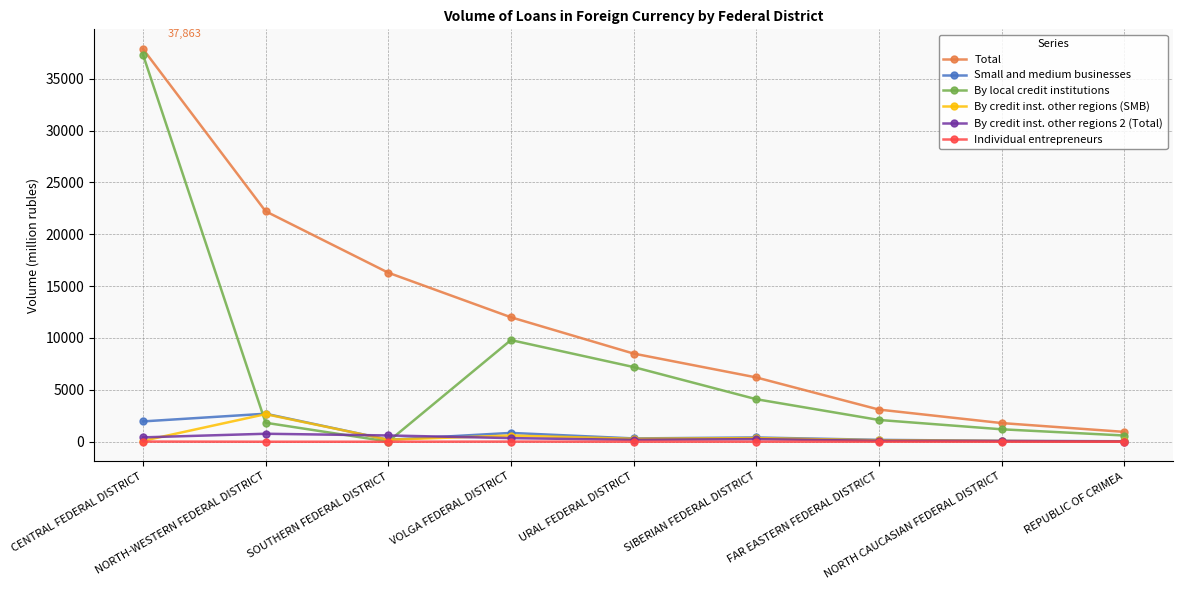

How many data points does each series have?

9